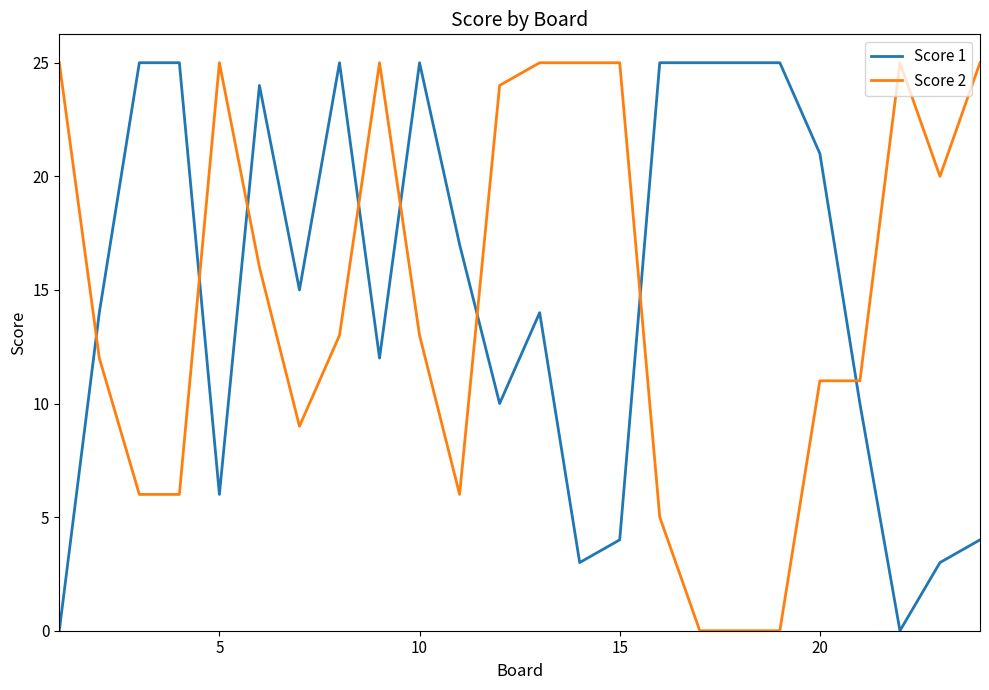

What is the maximum value for Score 2?

25